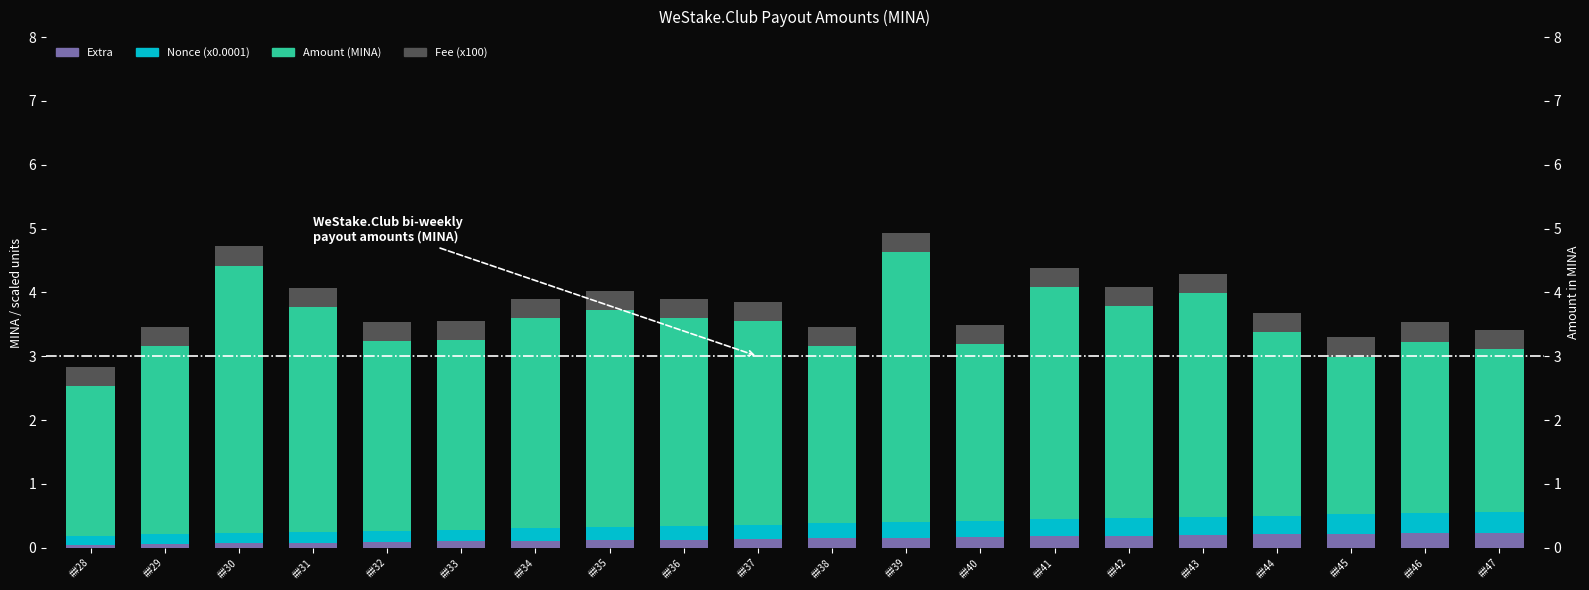

Reading left to right, what are all the values shown in this chart?

Extra: 0.1	0.1	0.1	0.1	0.1	0.1	0.1	0.1	0.1	0.1	0.1	0.2	0.2	0.2	0.2	0.2	0.2	0.2	0.2	0.2
Nonce (x0.0001): 0.1	0.1	0.2	0.2	0.2	0.2	0.2	0.2	0.2	0.2	0.2	0.2	0.3	0.3	0.3	0.3	0.3	0.3	0.3	0.3
Amount (MINA): 2.3	3.0	4.2	3.5	3.0	3.0	3.3	3.4	3.3	3.2	2.8	4.2	2.8	3.6	3.3	3.5	2.9	2.5	2.7	2.6
Fee (x100): 0.3	0.3	0.3	0.3	0.3	0.3	0.3	0.3	0.3	0.3	0.3	0.3	0.3	0.3	0.3	0.3	0.3	0.3	0.3	0.3